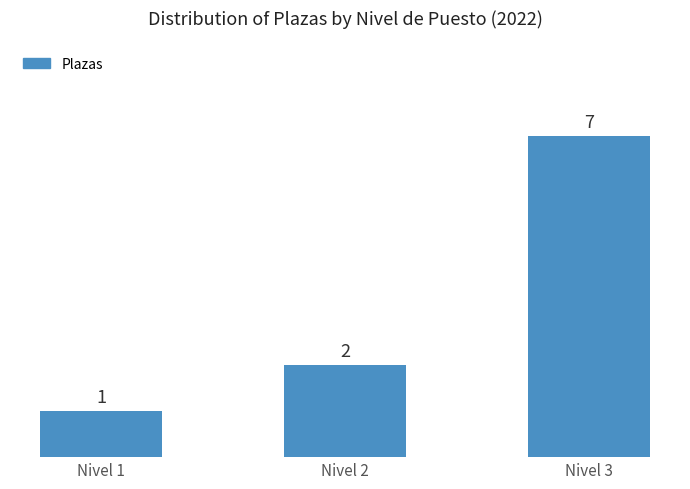

Read the value at Nivel 2.

2